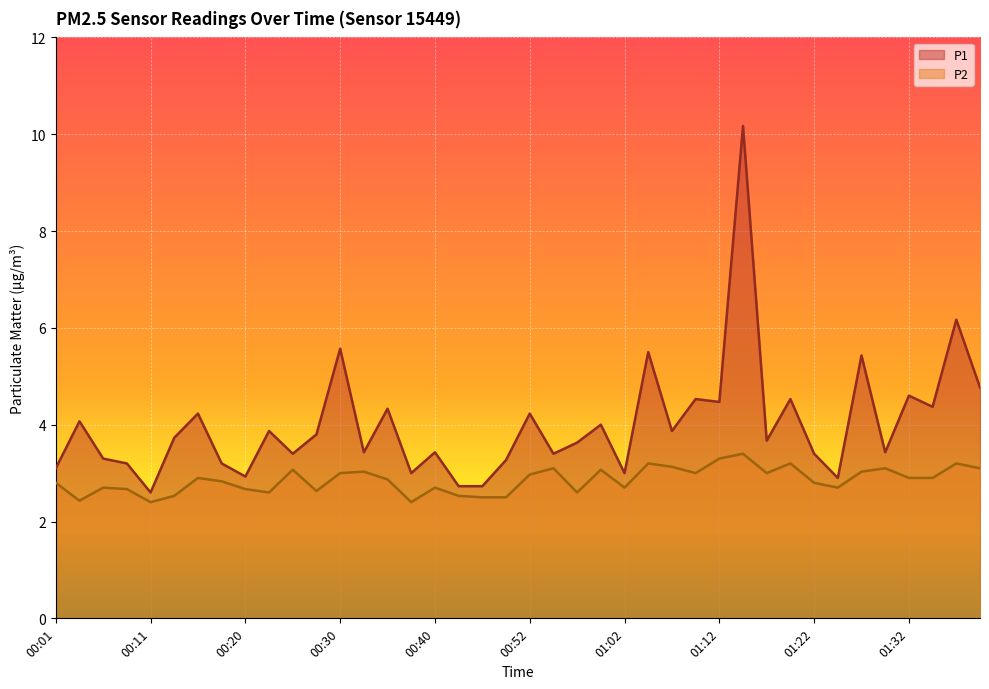

What is the difference between the second highest and second lowest values in the P2 series?

0.9